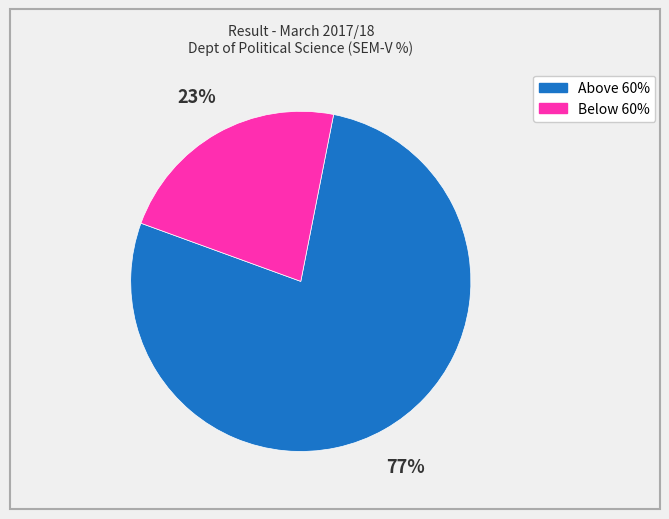

Count the number of slices in the pie.

2